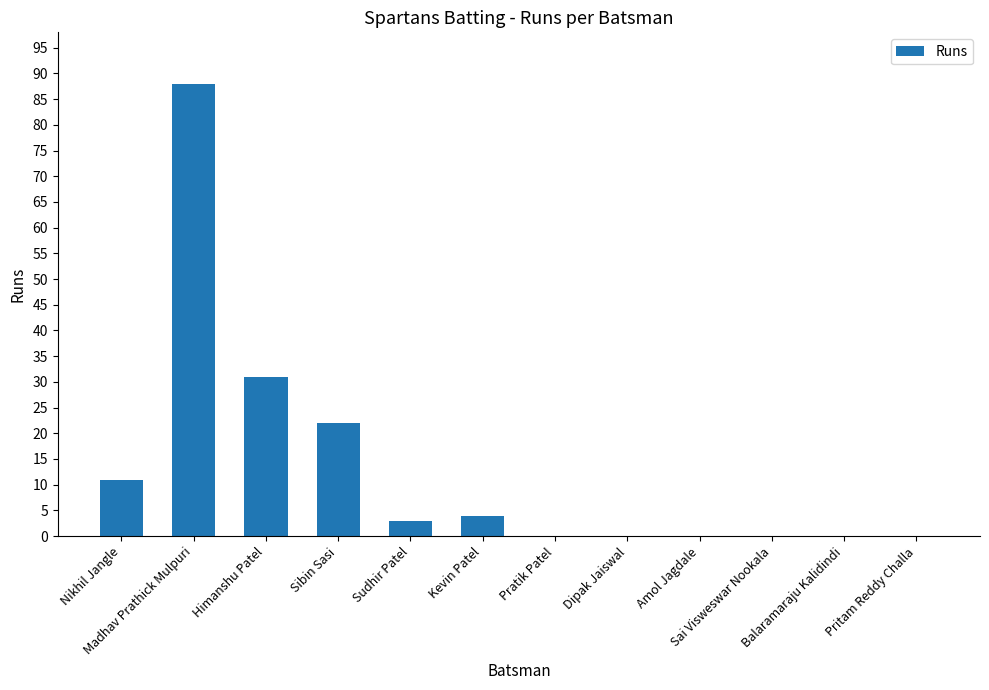

Which has a higher value, Dipak Jaiswal or Nikhil Jangle?

Nikhil Jangle